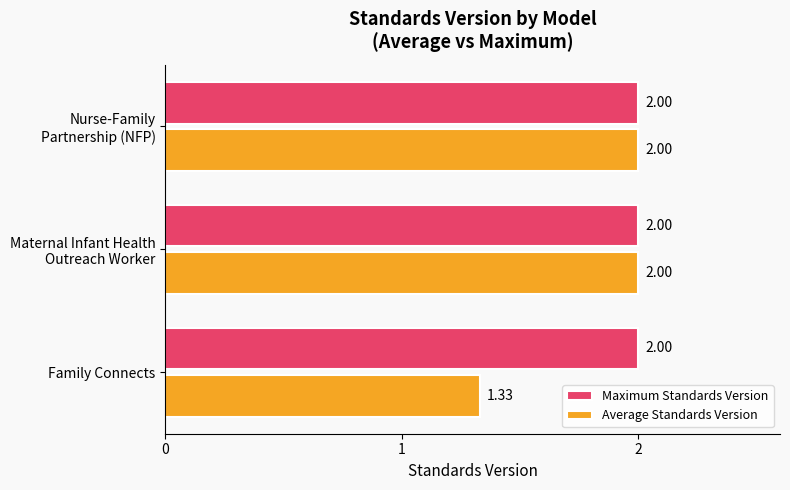

Which series has the widest spread of values?

Average Standards Version